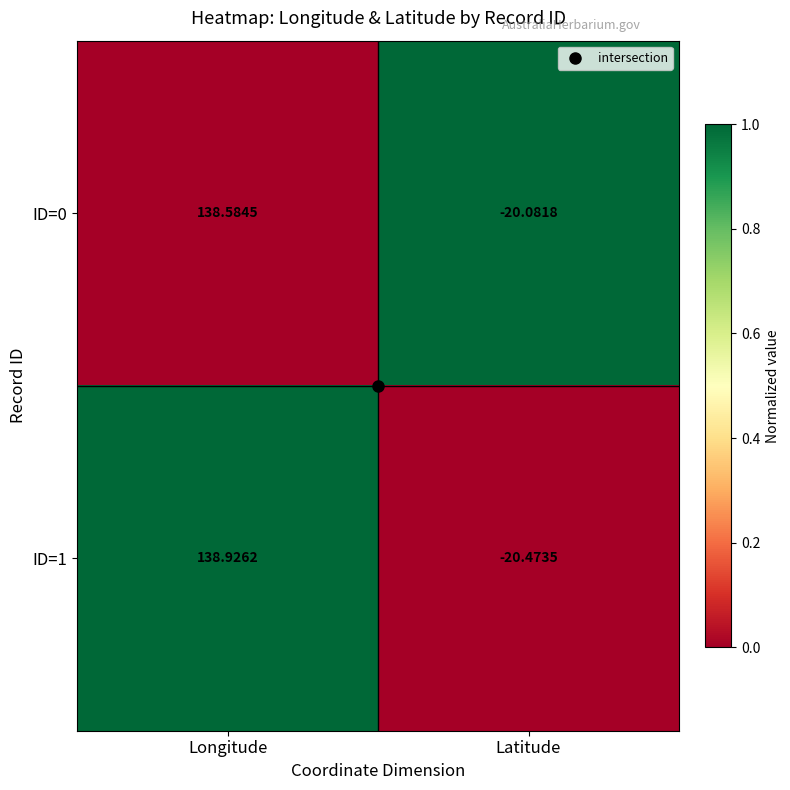

Which category has the highest value across all series?

Longitude